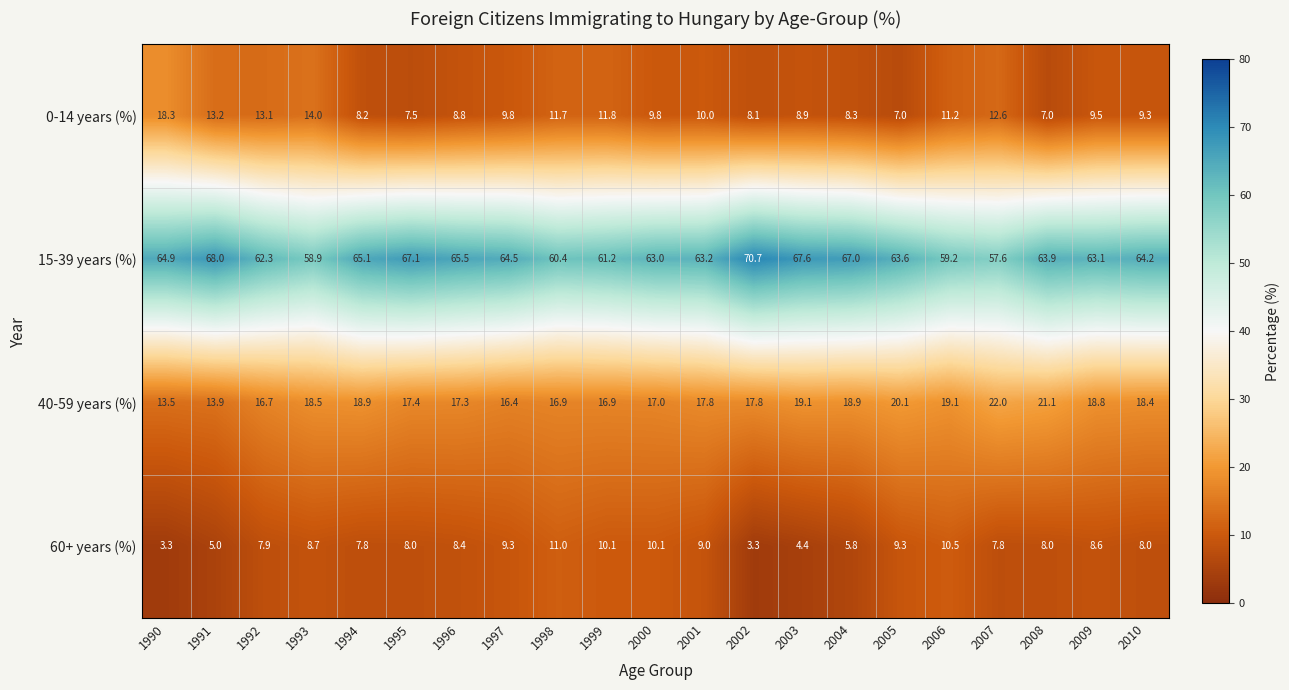

Which category has the highest value in the 15-39 years (%) series?

2002